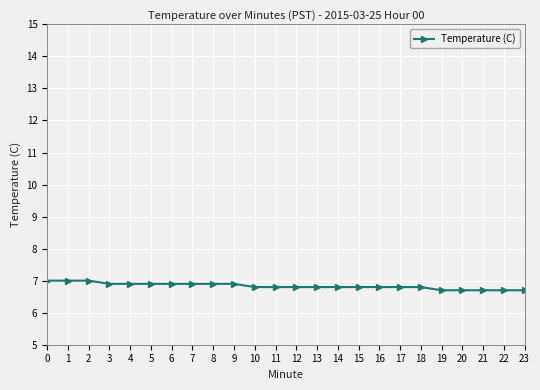

How many categories are shown in the chart?

24